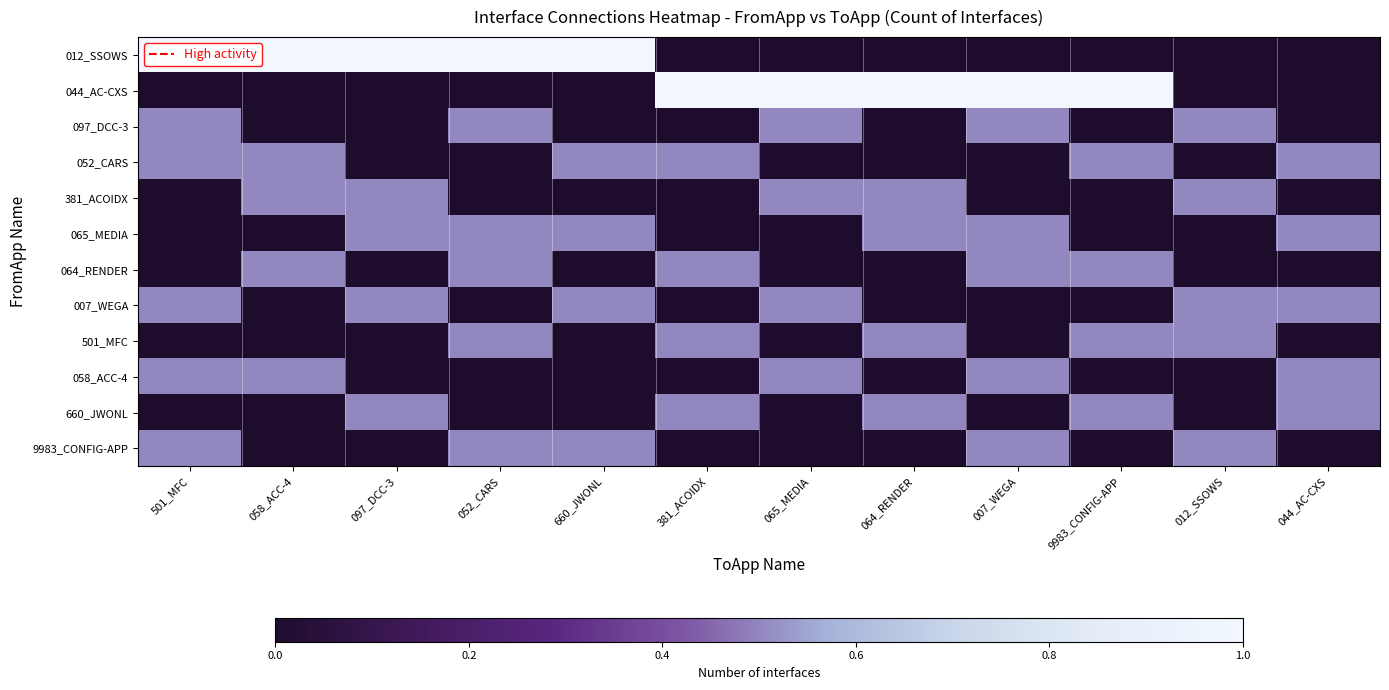

Which has a higher value, 007_WEGA or 501_MFC?

501_MFC